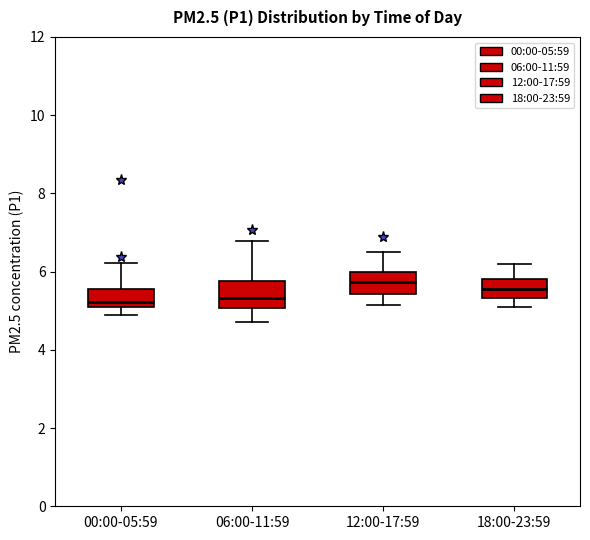

Where is the lower edge of the box for 06:00-11:59 on the y-axis? The values are not printed on the chart, so give them approximately, as read against the axis.

5.0